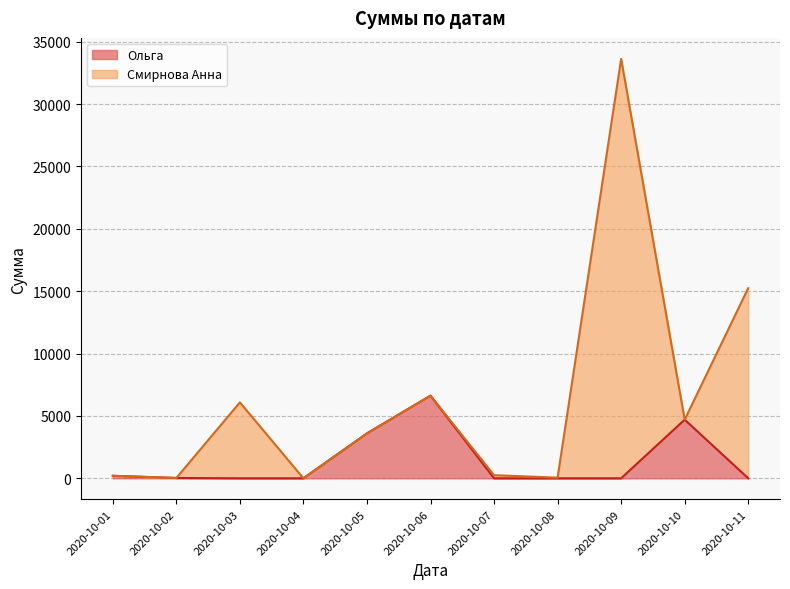

True or false: the data shows 734 at 2020-10-05.

False